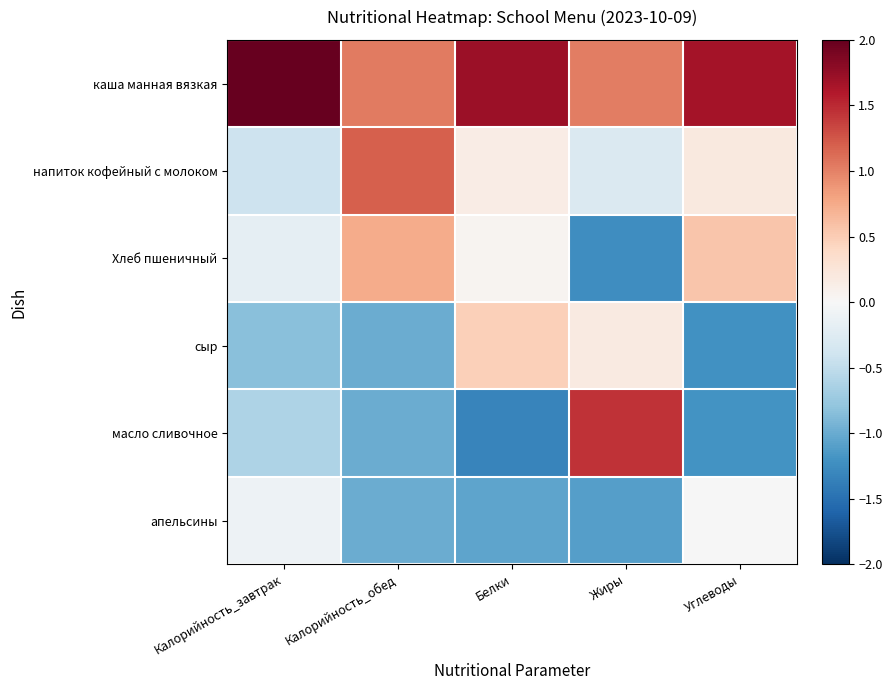

Rank the series at Калорийность_обед from highest to lowest value.

напиток кофейный с молоком, каша манная вязкая, Хлеб пшеничный, сыр, масло сливочное, апельсины